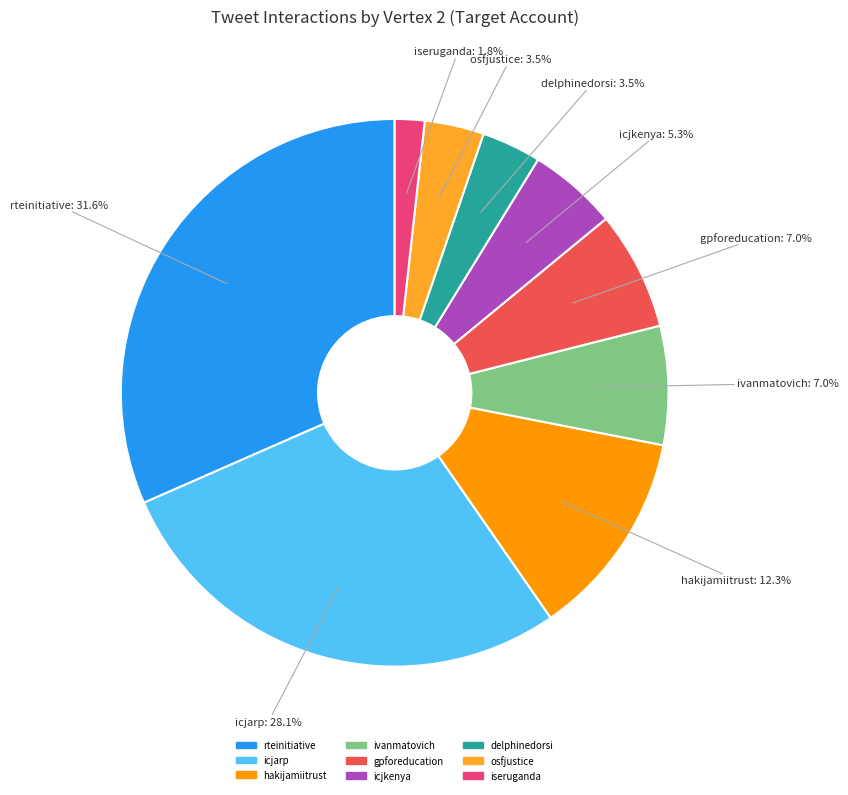

What is the smallest slice in the pie chart?

iseruganda